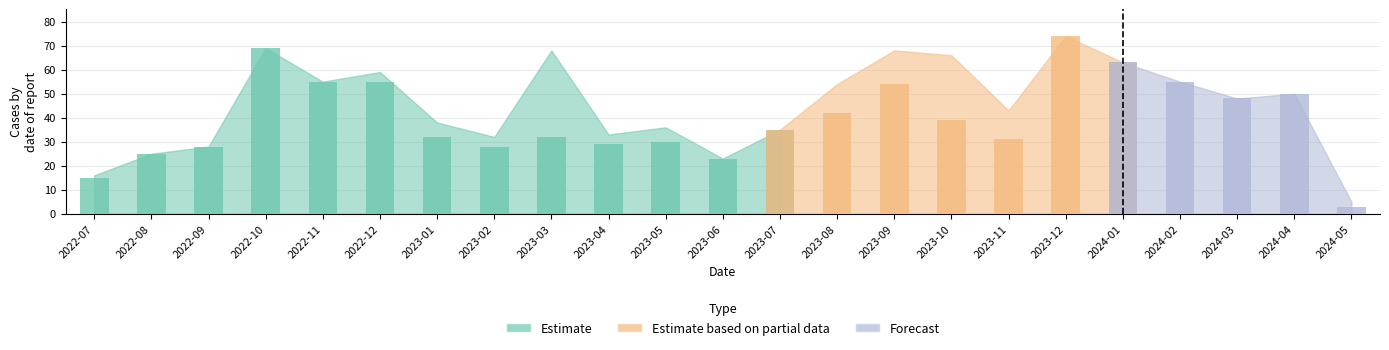

At which category is the sum across all series the highest?

2023-12